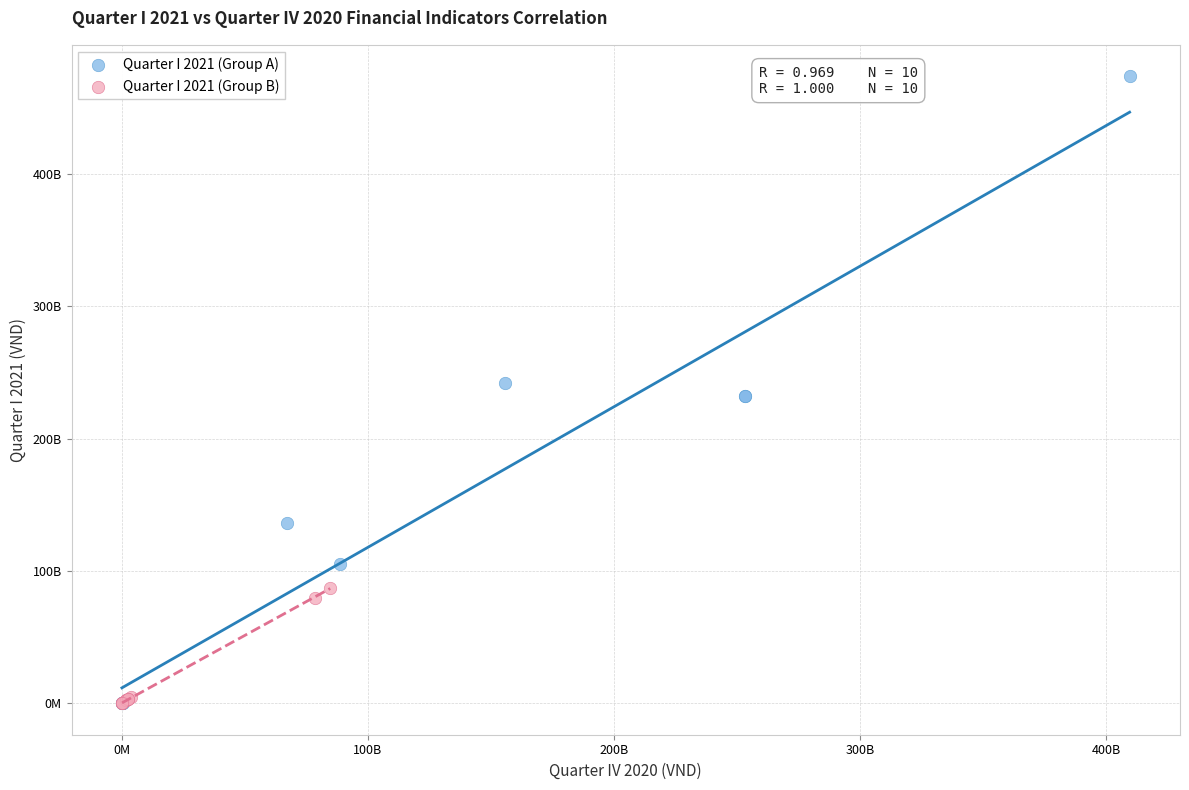

What are all the series names shown in the legend?

Quarter I 2021 (Group A), Quarter I 2021 (Group B)